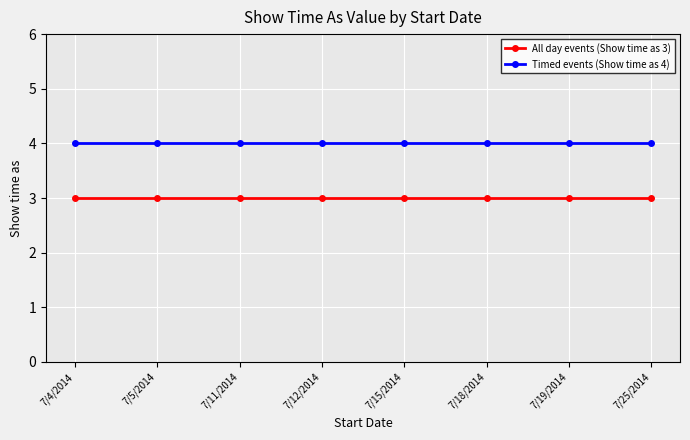

Reading left to right, transcribe all the data shown in this chart.

All day events (Show time as 3): 3	3	3	3	3	3	3	3
Timed events (Show time as 4): 4	4	4	4	4	4	4	4